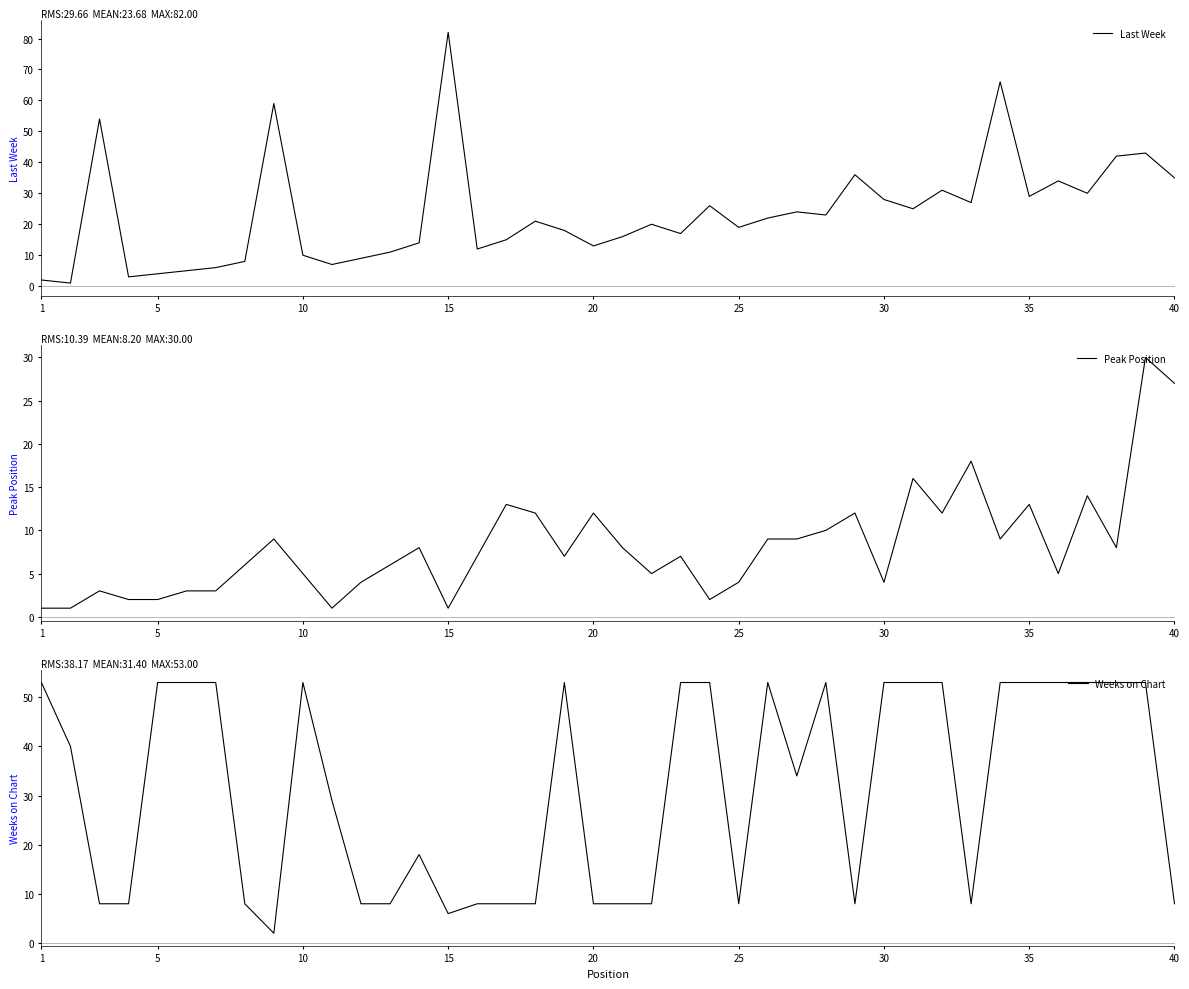

The Last Week series shows 4 at 5. True or false?

True